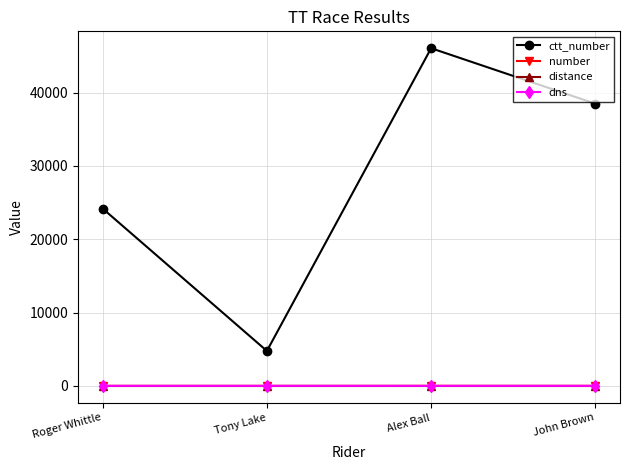

True or false: distance and ctt_number cross at least once.

False